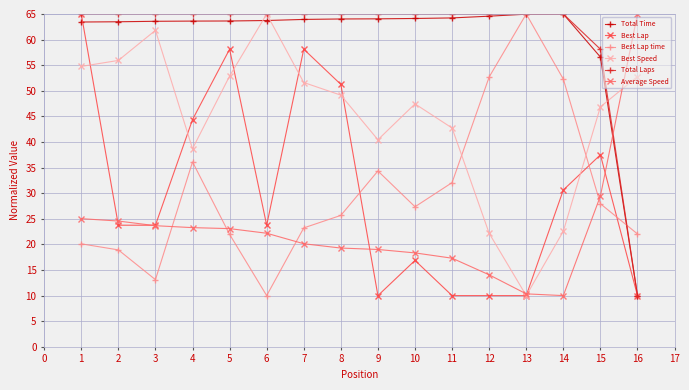

What are all the series names shown in the legend?

Total Time, Best Lap, Best Lap time, Best Speed, Total Laps, Average Speed